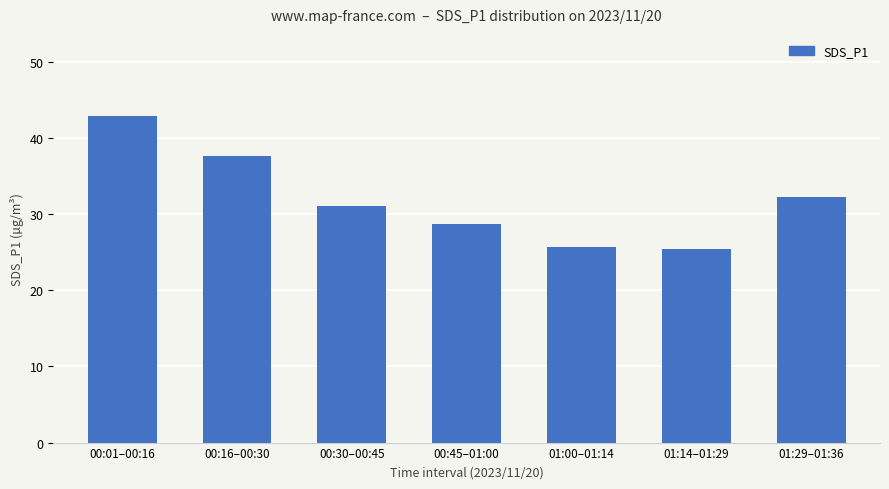

Is it true that the value at 00:01–00:16 is 43.0?

True